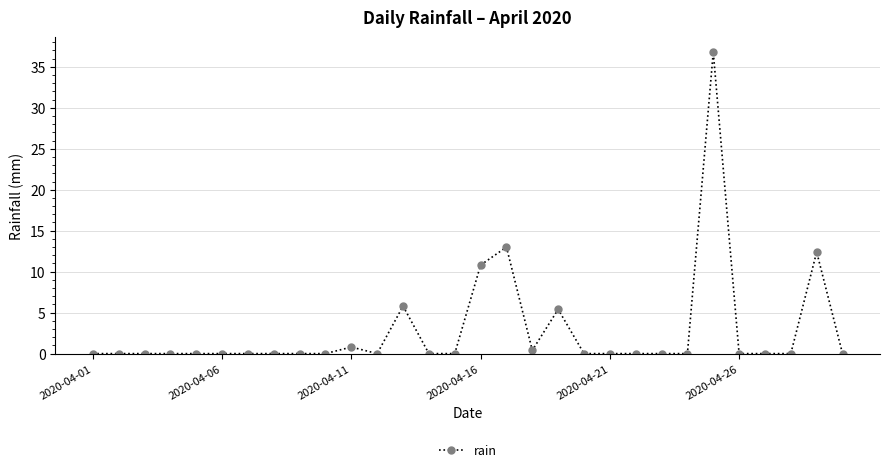

What is the greatest value displayed?

36.8